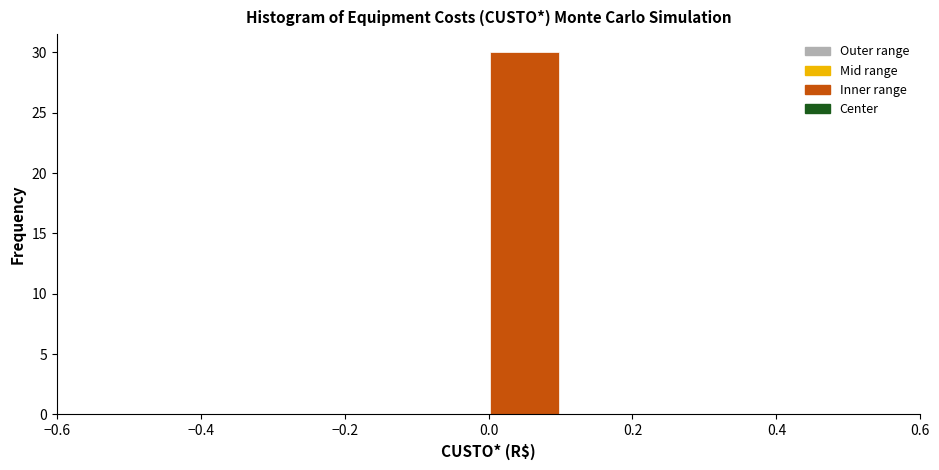

Reading left to right, list every bar in this chart as the range it spans on the x-axis followed by its height. The values are not printed on the chart, so give them approximately, as read against the axis.

-0.5 to -0.4: 0
-0.4 to -0.3: 0
-0.3 to -0.2: 0
-0.2 to -0.1: 0
-0.1 to 0.0: 0
0.0 to 0.1: 30
0.1 to 0.2: 0
0.2 to 0.3: 0
0.3 to 0.4: 0
0.4 to 0.5: 0